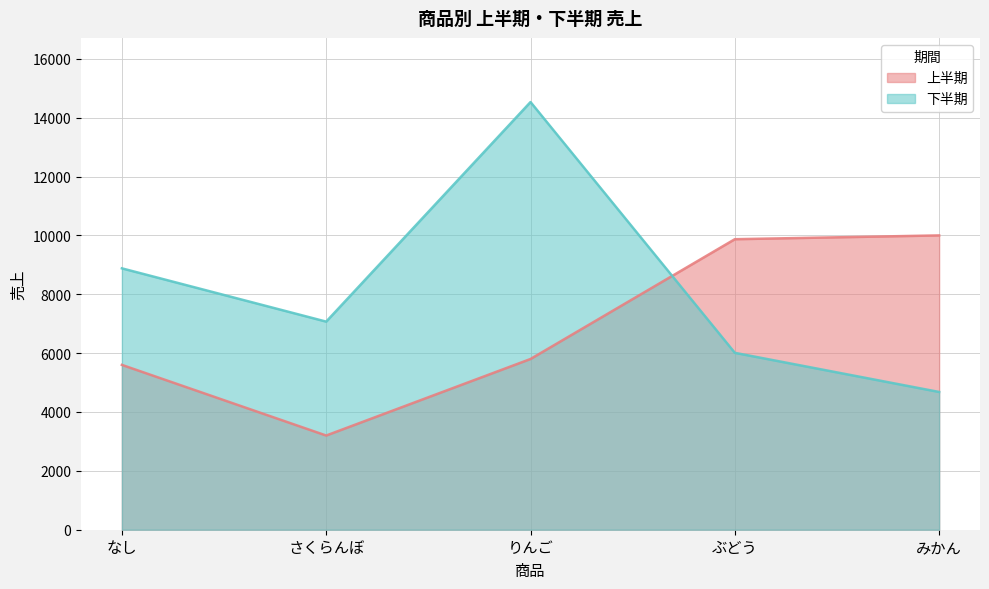

What position from the right is みかん?

1